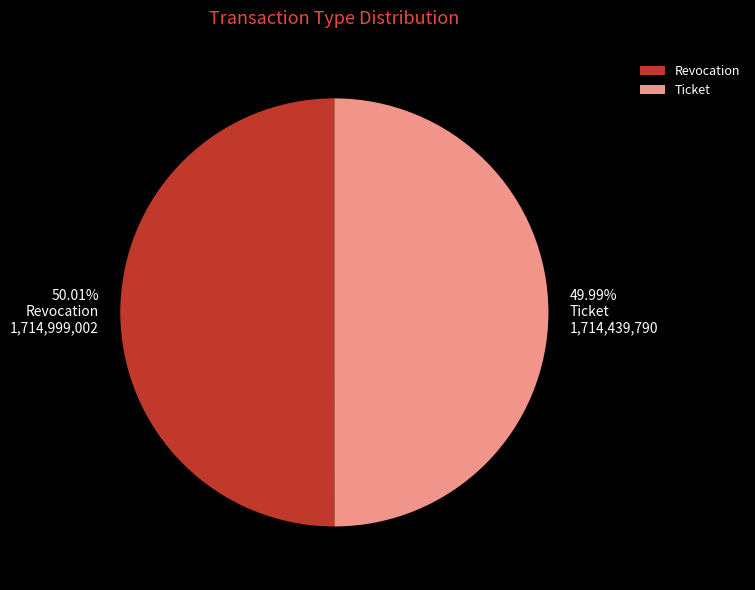

True or false: Revocation accounts for 62% of the total.

False